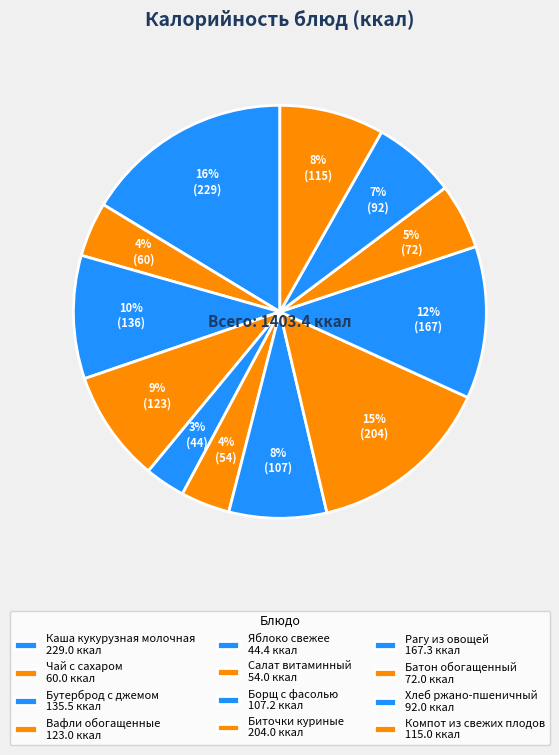

What is the smallest slice in the pie chart?

Яблоко свежее